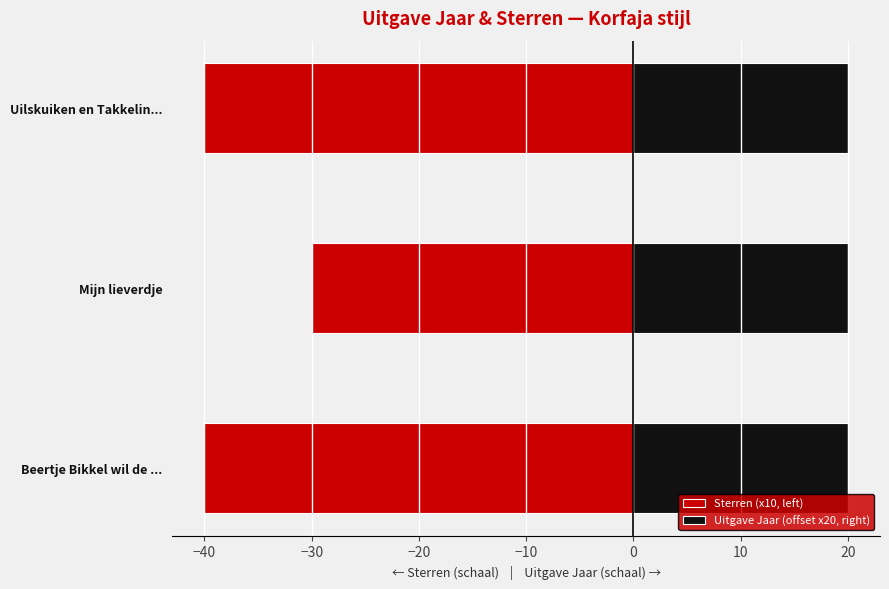

Reading left to right, extract all data points from this chart.

Sterren (x10, left): -40.0	-30.0	-40.0
Uitgave Jaar (offset x20, right): 0.5	0.5	0.5